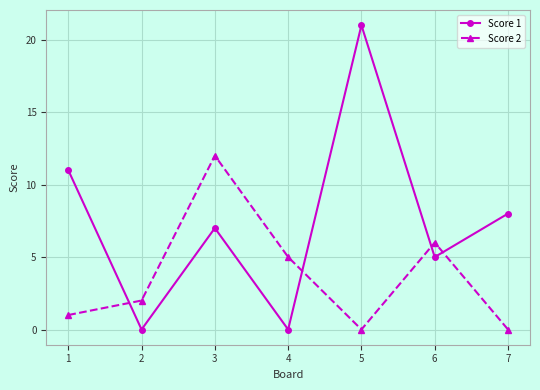

Which series ends up on top after the final intersection of Score 2 and Score 1?

Score 1